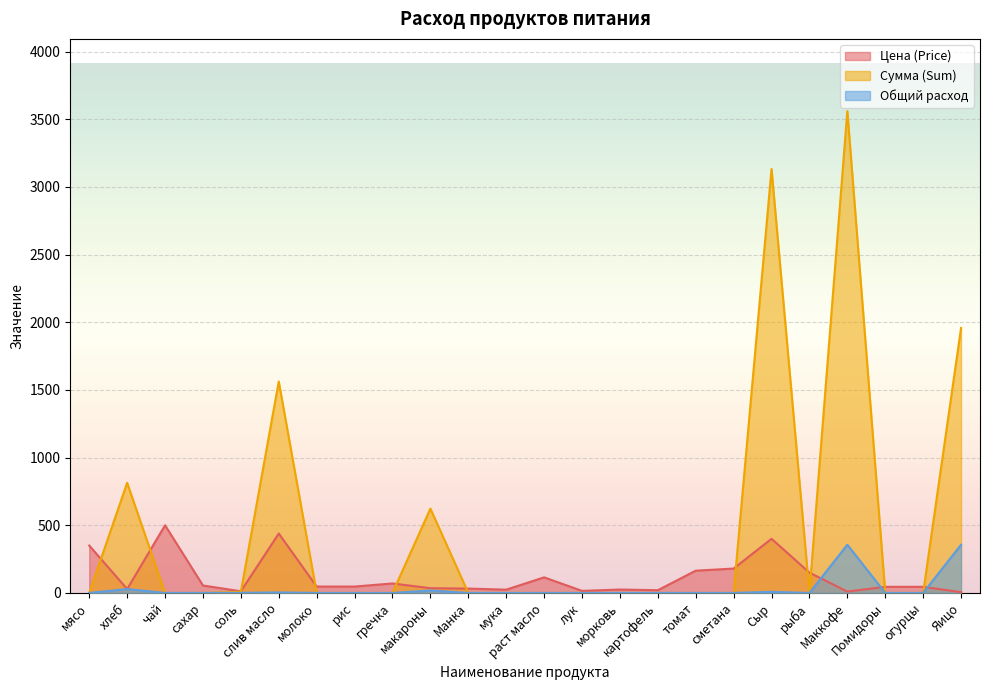

Reading left to right, extract all data points from this chart.

Цена (Price): мясо=350.0	хлеб=28.6	чай=500.0	сахар=55.0	соль=12.0	слив масло=438.9	молоко=47.0	рис=47.0	гречка=70.0	макароны=35.0	Манка=32.0	мука=24.0	раст масло=115.0	лук=15.0	морковь=25.0	картофель=20.0	томат=164.3	сметана=180.0	Сыр=400.0	рыба=150.0	Маккофе=10.0	Помидоры=45.0	огурцы=45.0	Яицо=5.5
Сумма (Sum): мясо=0.0	хлеб=813.7	чай=0.0	сахар=0.0	соль=8.5	слив масло=1562.4	молоко=0.0	рис=0.0	гречка=0.0	макароны=623.0	Манка=0.0	мука=0.0	раст масло=0.0	лук=0.0	морковь=0.0	картофель=0.0	томат=0.0	сметана=0.0	Сыр=3132.8	рыба=0.0	Маккофе=3560.0	Помидоры=0.0	огурцы=0.0	Яицо=1958.0
Общий расход: мясо=0.0	хлеб=28.5	чай=0.0	сахар=0.0	соль=0.7	слив масло=3.6	молоко=0.0	рис=0.0	гречка=0.0	макароны=17.8	Манка=0.0	мука=0.0	раст масло=0.0	лук=0.0	морковь=0.0	картофель=0.0	томат=0.0	сметана=0.0	Сыр=7.8	рыба=0.0	Маккофе=356.0	Помидоры=0.0	огурцы=0.0	Яицо=356.0